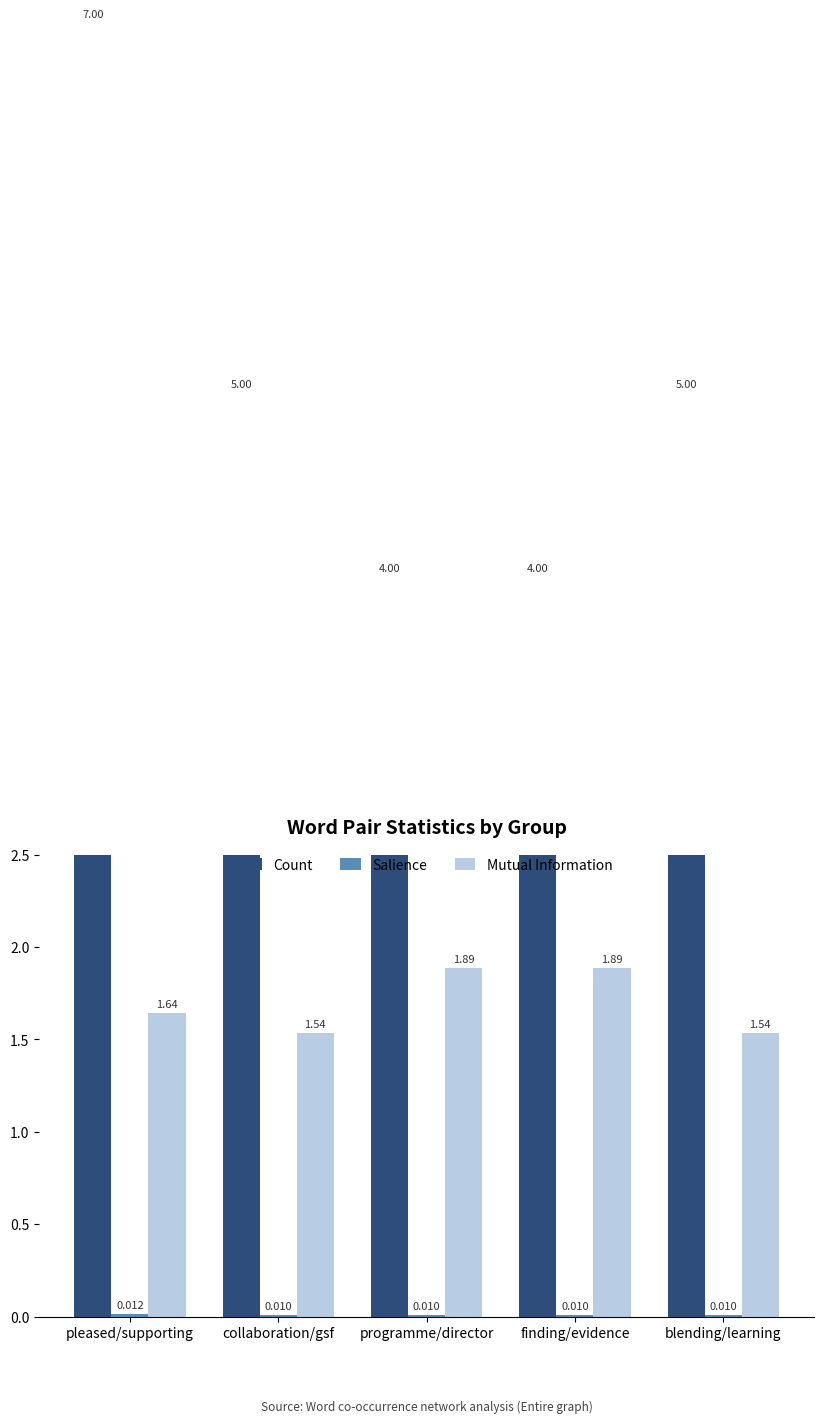

Reading right to left, transcribe all the data shown in this chart.

Count: 5.0	4.0	4.0	5.0	7.0
Salience: 0.0	0.0	0.0	0.0	0.0
Mutual Information: 1.5	1.9	1.9	1.5	1.6